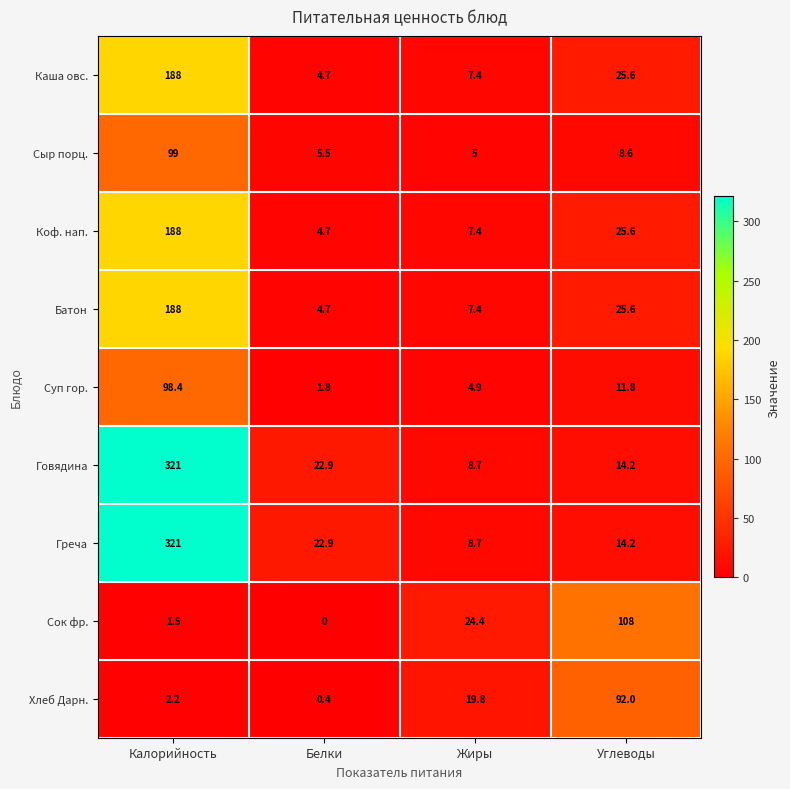

Is it true that Каша овс. equals 25.6 at Углеводы?

True